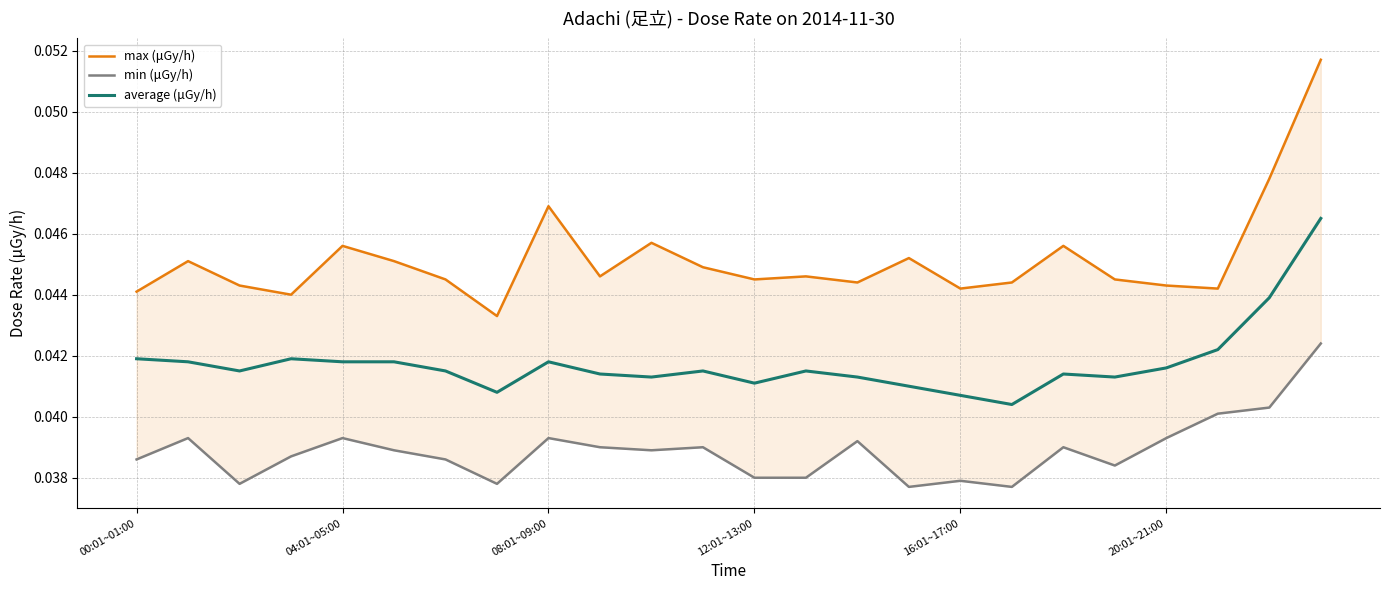

List the series in order of their peak value, lowest first.

min (μGy/h), average (μGy/h), max (μGy/h)